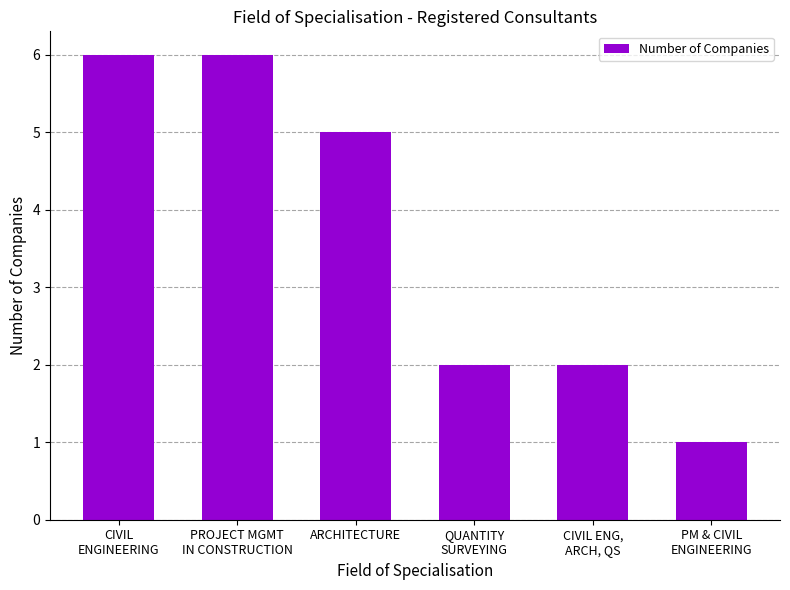

The chart shows a value of 1 at PM & CIVIL
ENGINEERING. True or false?

True